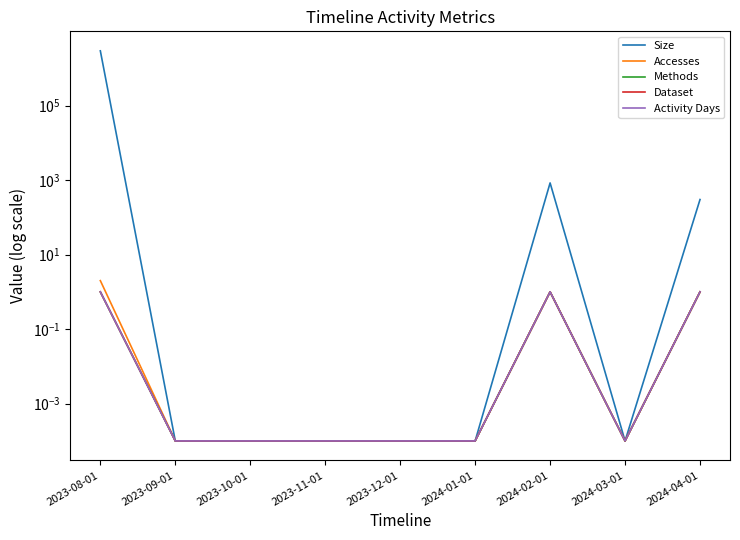

What is the sum of the Accesses values at 2023-12-01 and 2024-04-01?

1.0